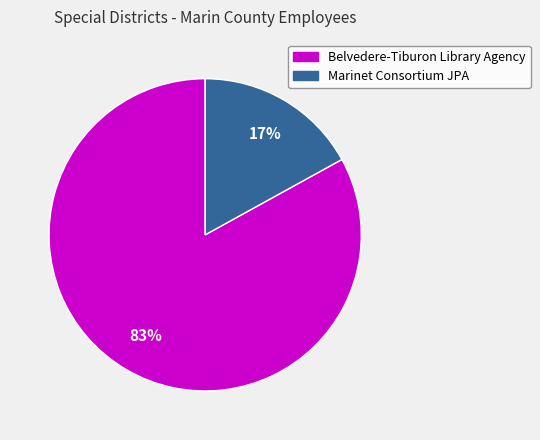

Is there a majority slice in this chart?

Yes